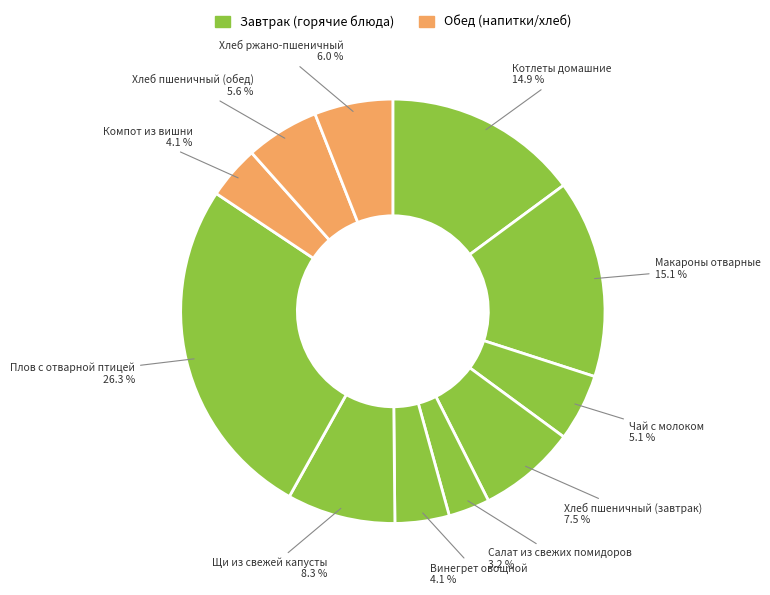

Does Щи из свежей капусты represent more than half of the total?

No